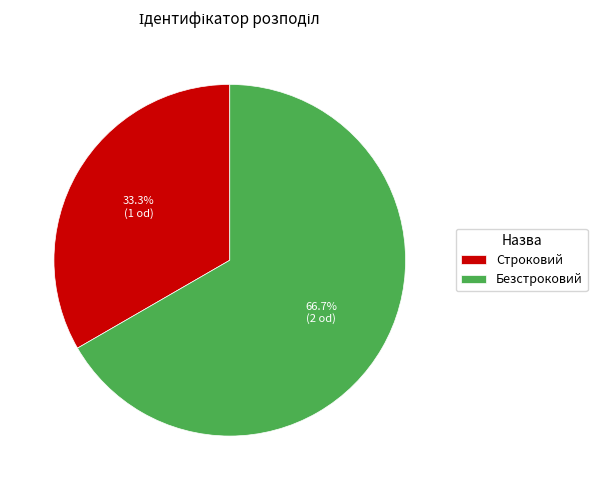

Is the sum of Безстроковий and Строковий greater than half?

Yes